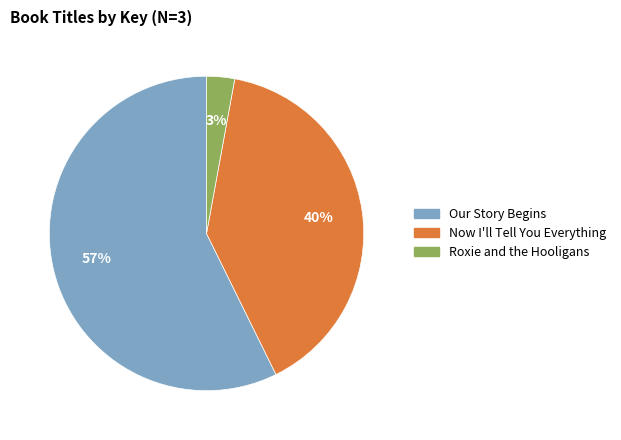

Do Roxie and the Hooligans and Our Story Begins together represent more than half of the pie?

Yes